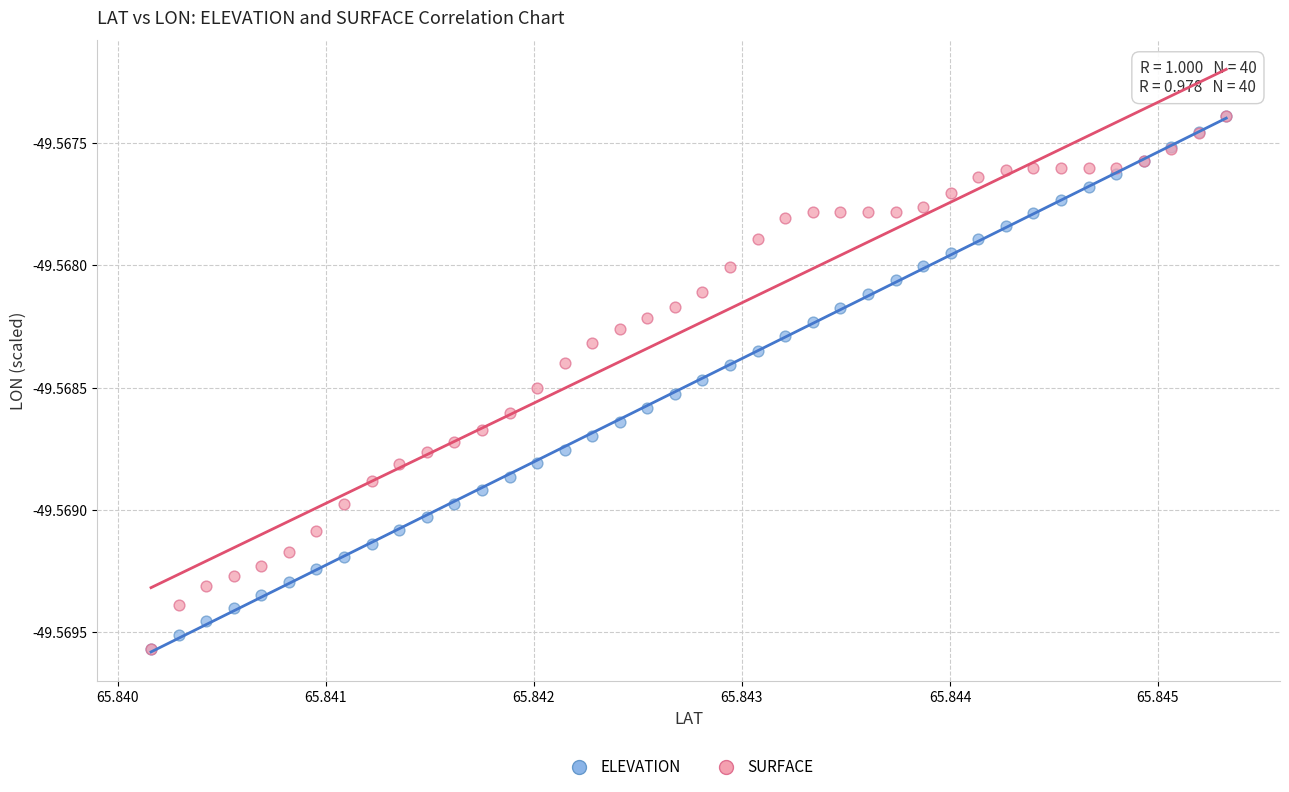

What are all the series names shown in the legend?

ELEVATION, SURFACE